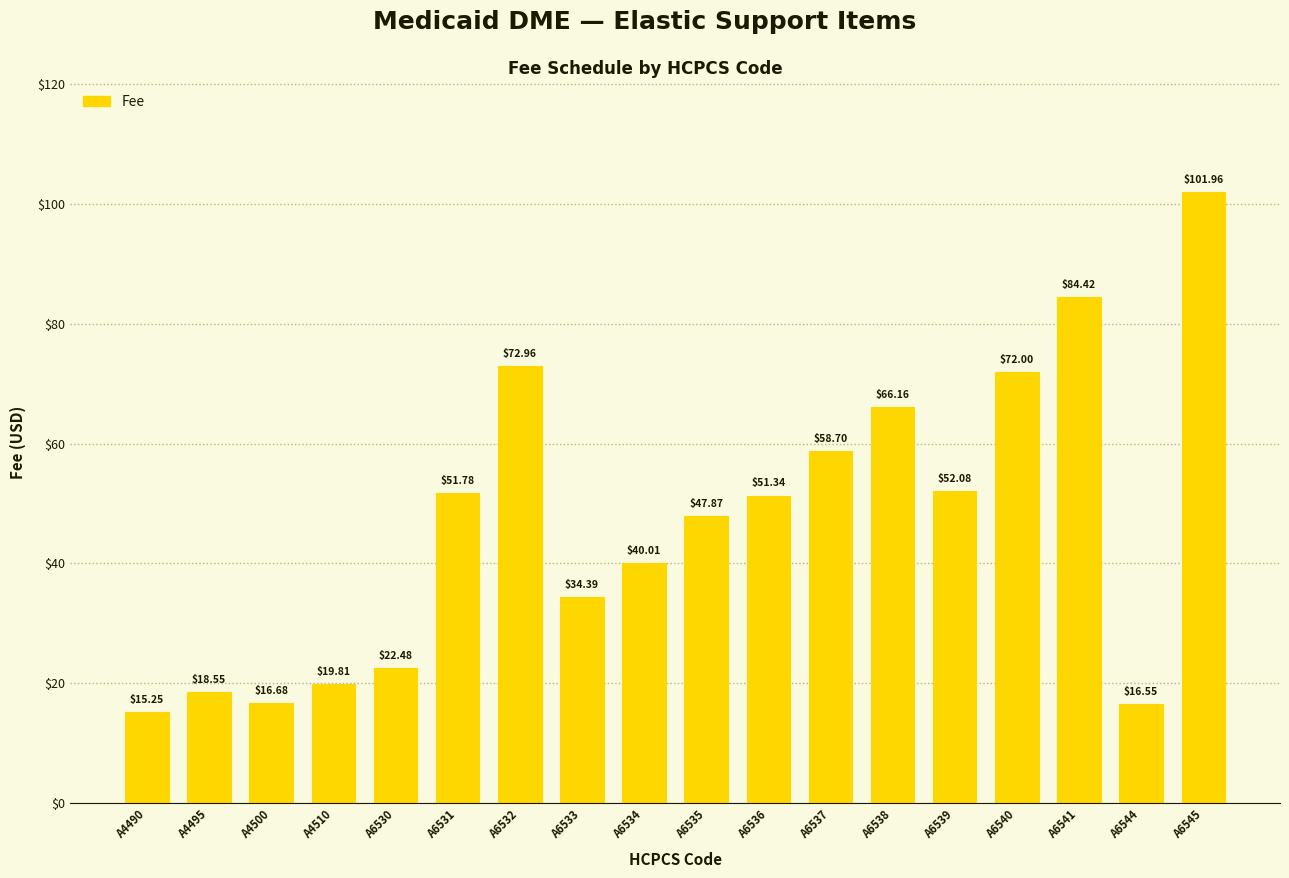

Which category has the lowest value across all series?

A4490